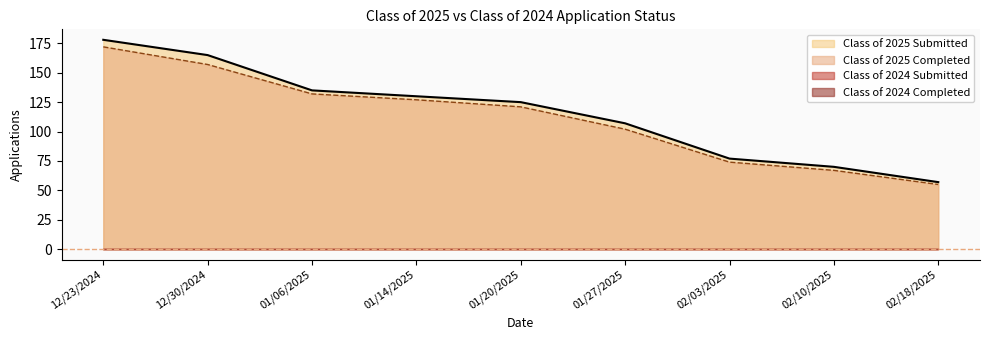

True or false: Class of 2025 Completed has a value of 103 at 02/10/2025.

False